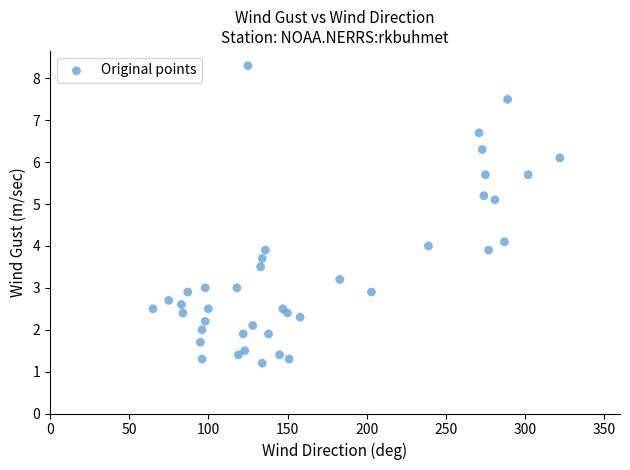

What is the range of Y values (max minus min)?

7.1